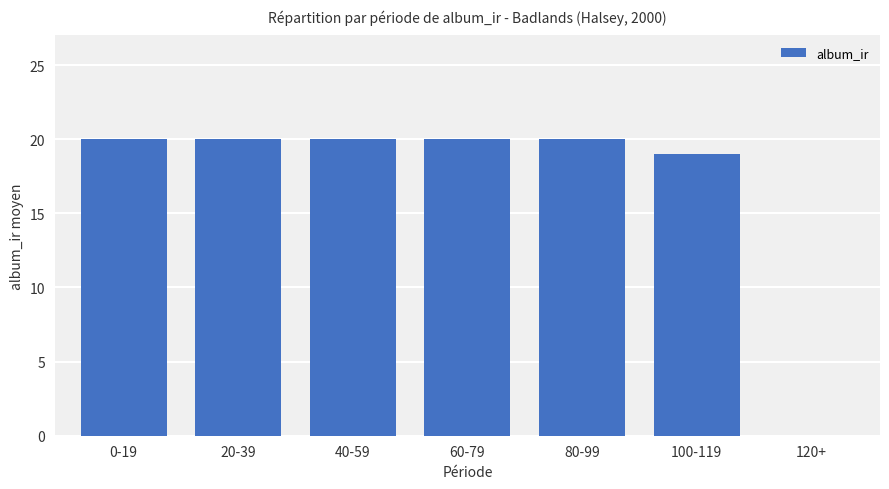

Reading right to left, what are all the values shown in this chart?

0	19	20	20	20	20	20